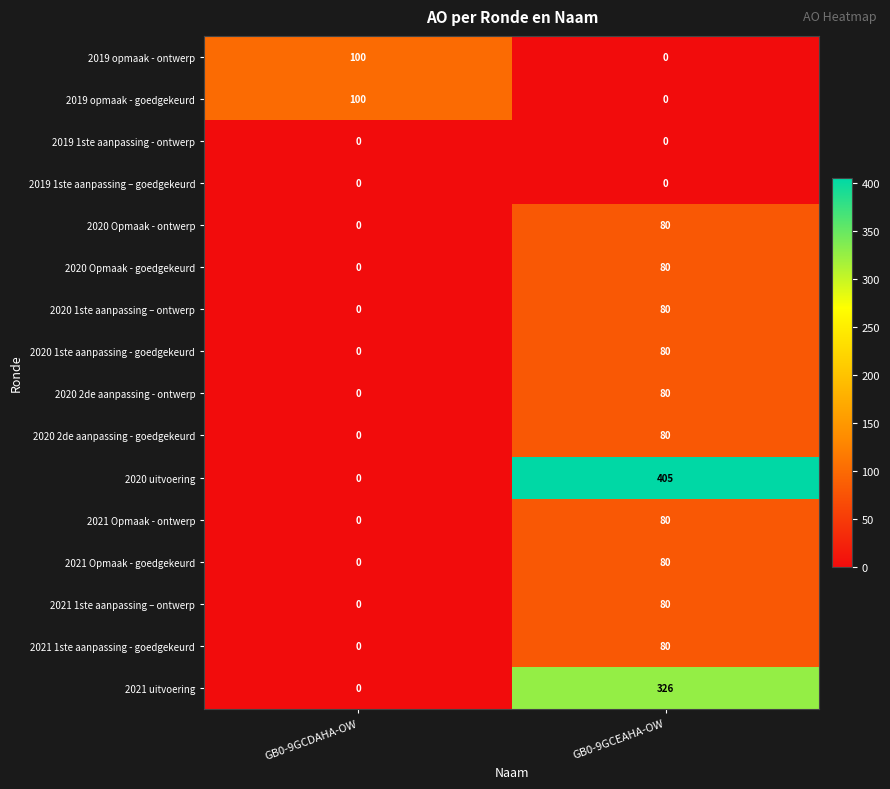

What is the spread (max minus min) of values at GB0-9GCDAHA-OW?

100